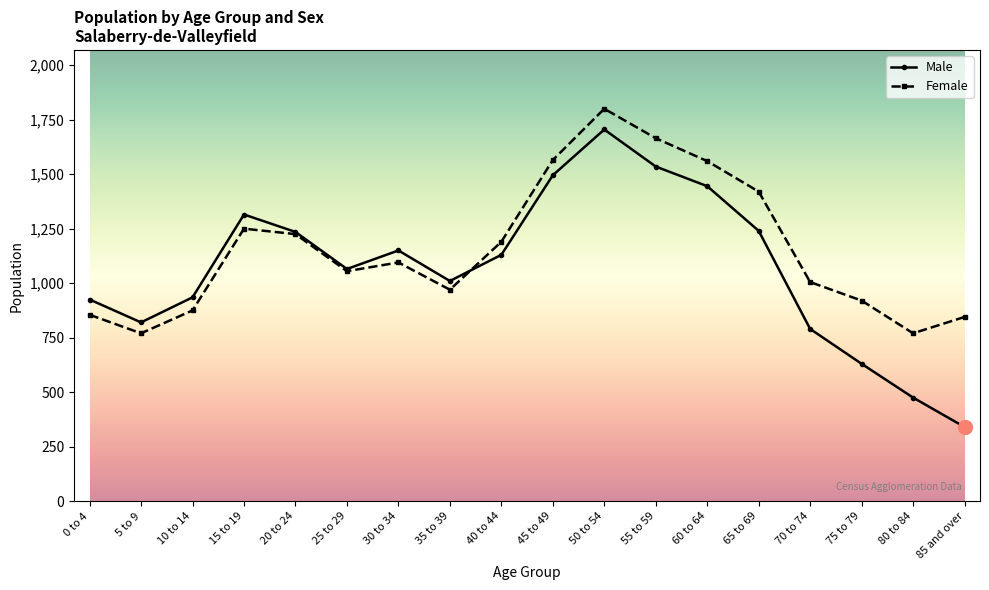

How many data points in Male are less than 1130?

9